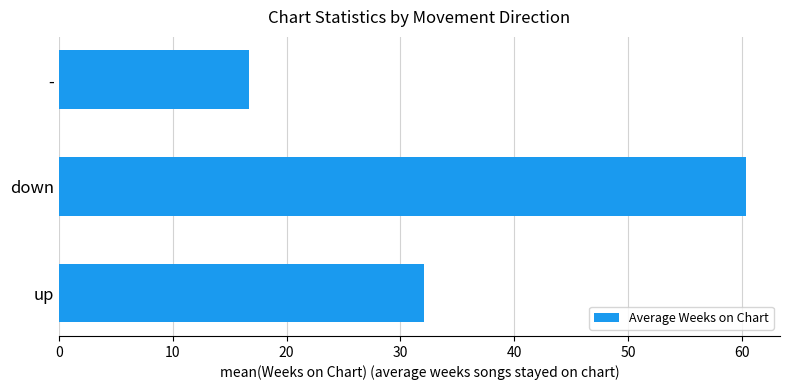

Reading bottom to top, transcribe all the data shown in this chart.

up=32.1	down=60.3	-=16.7